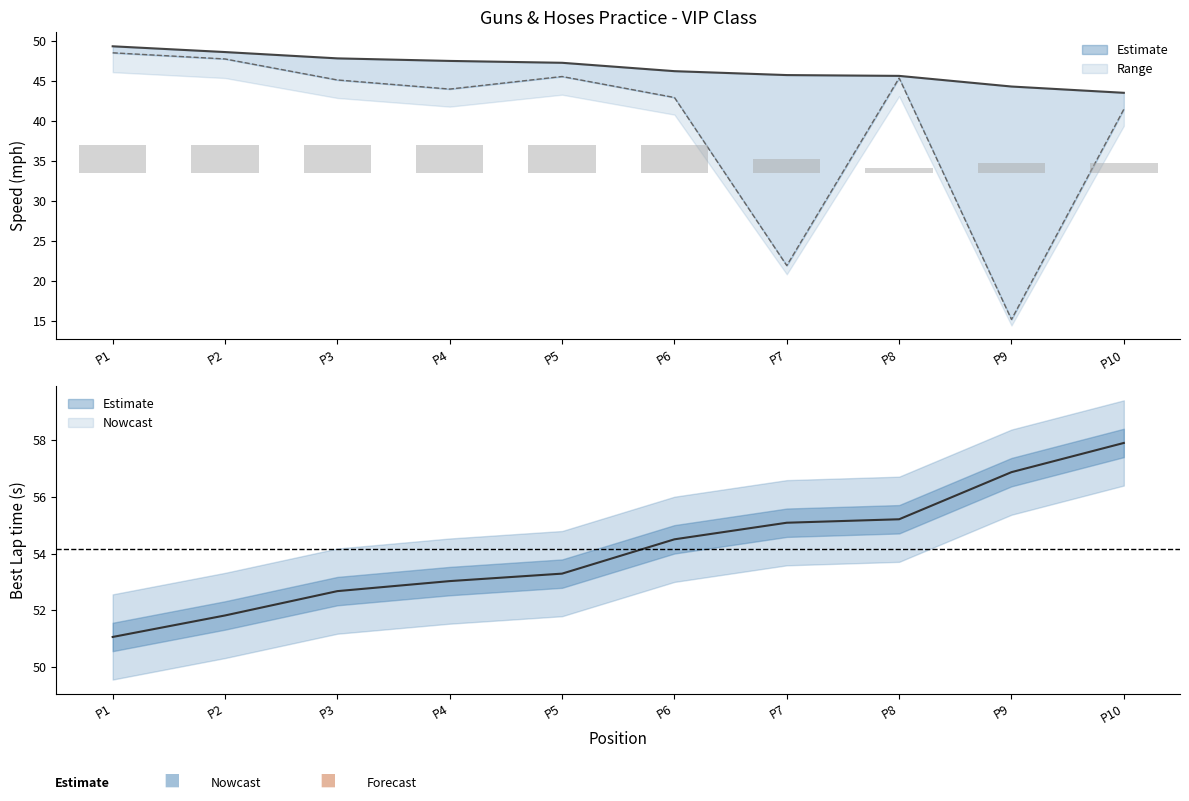

How many categories are shown in the chart?

10